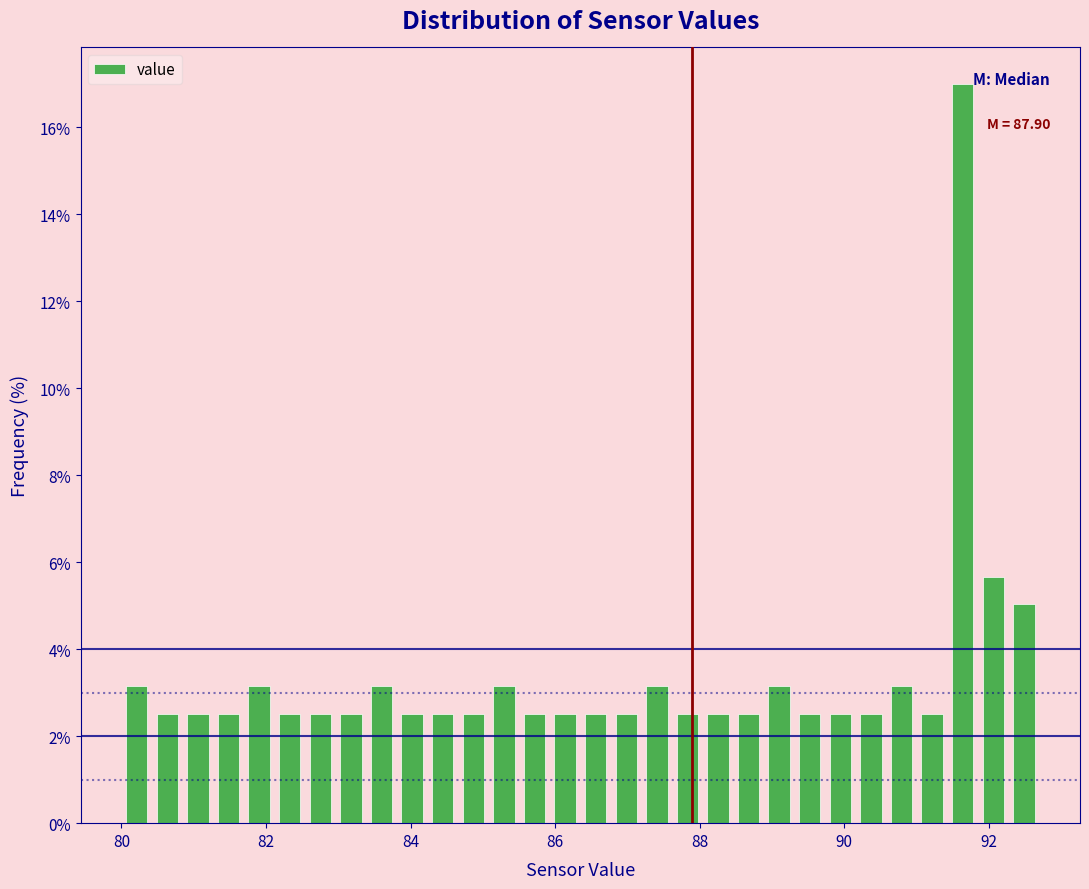

Around what value on the x-axis is the tallest bar? Give the approximate position of its centre, as read against the axis.

91.6